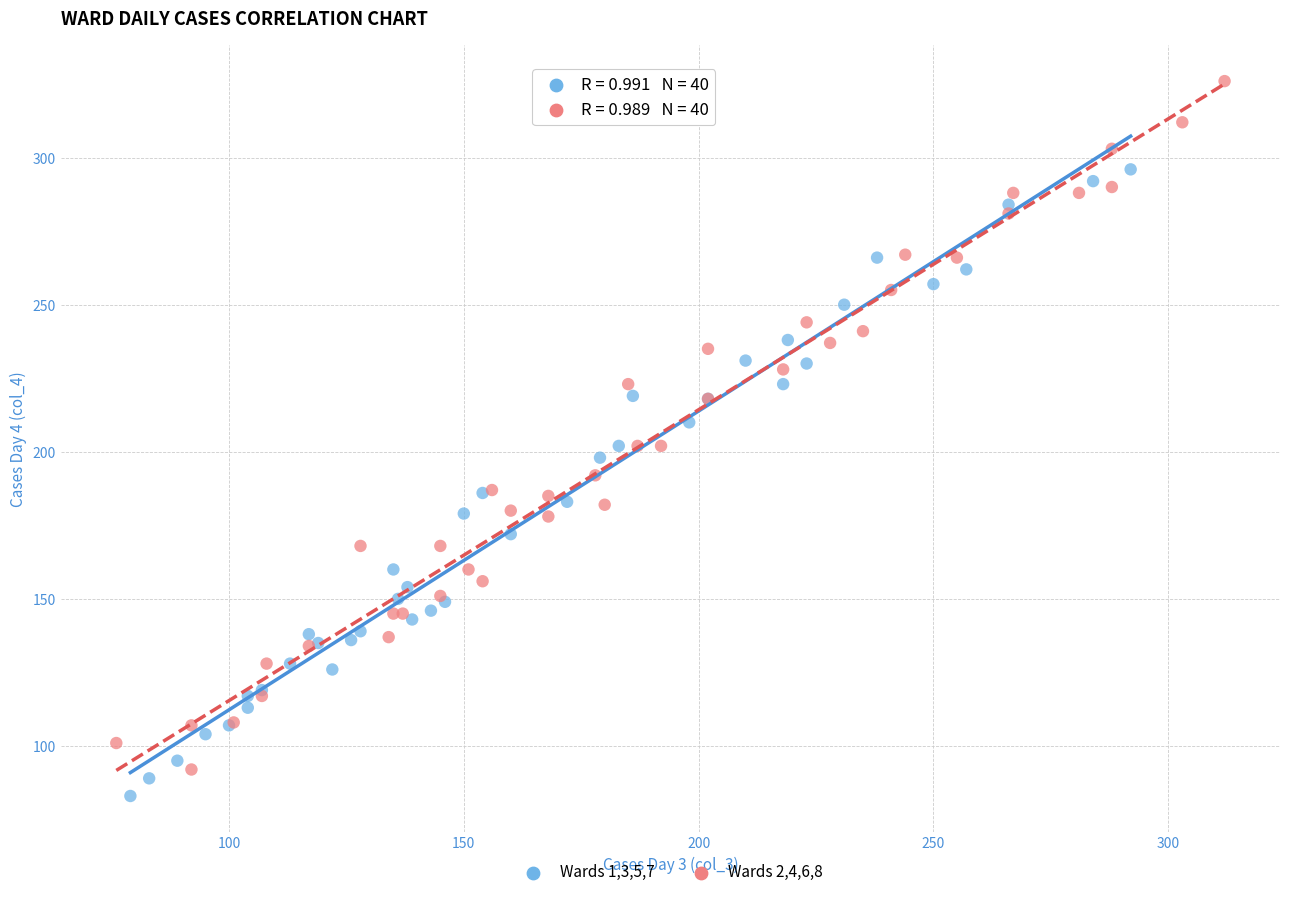

Which series has the widest spread of Y values?

Wards 2,4,6,8